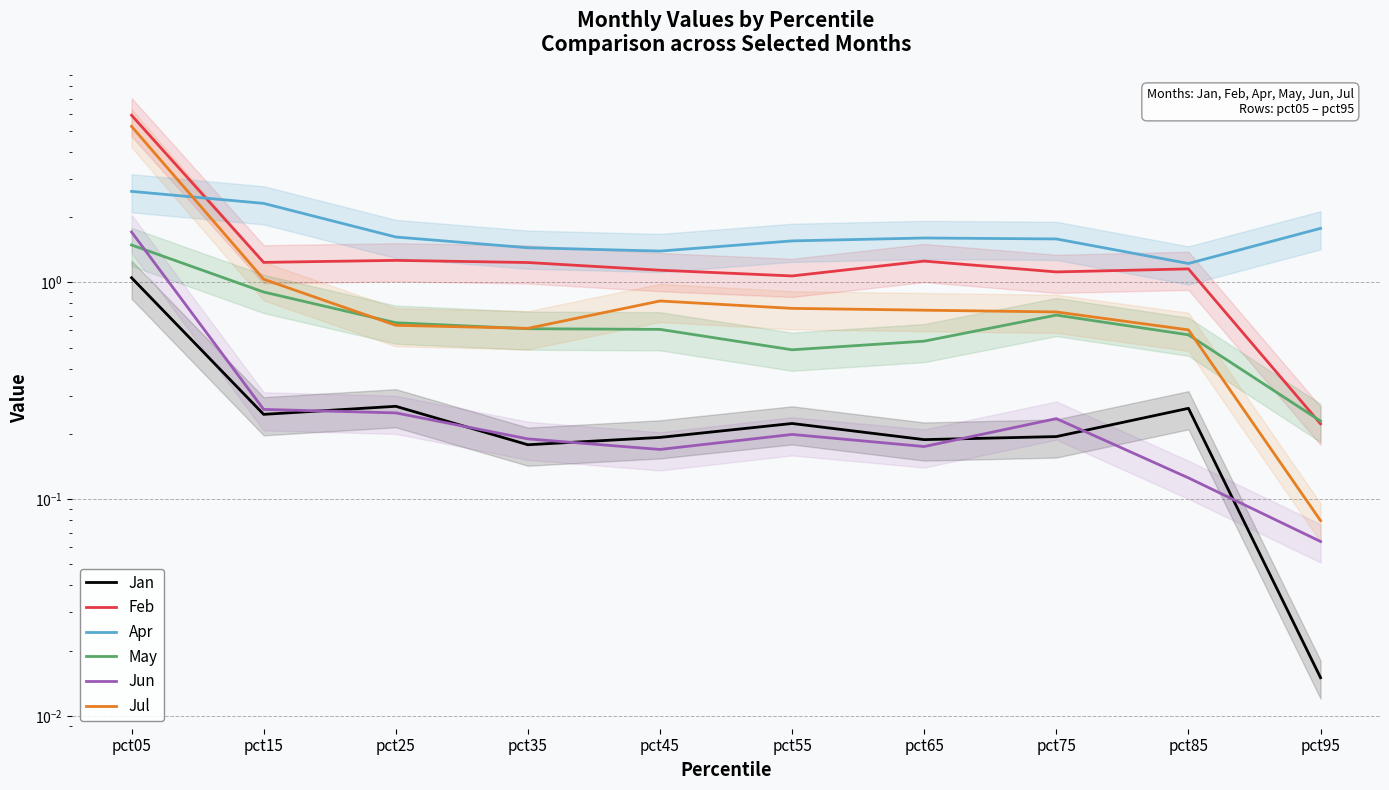

Does the chart have visible grid lines?

Yes